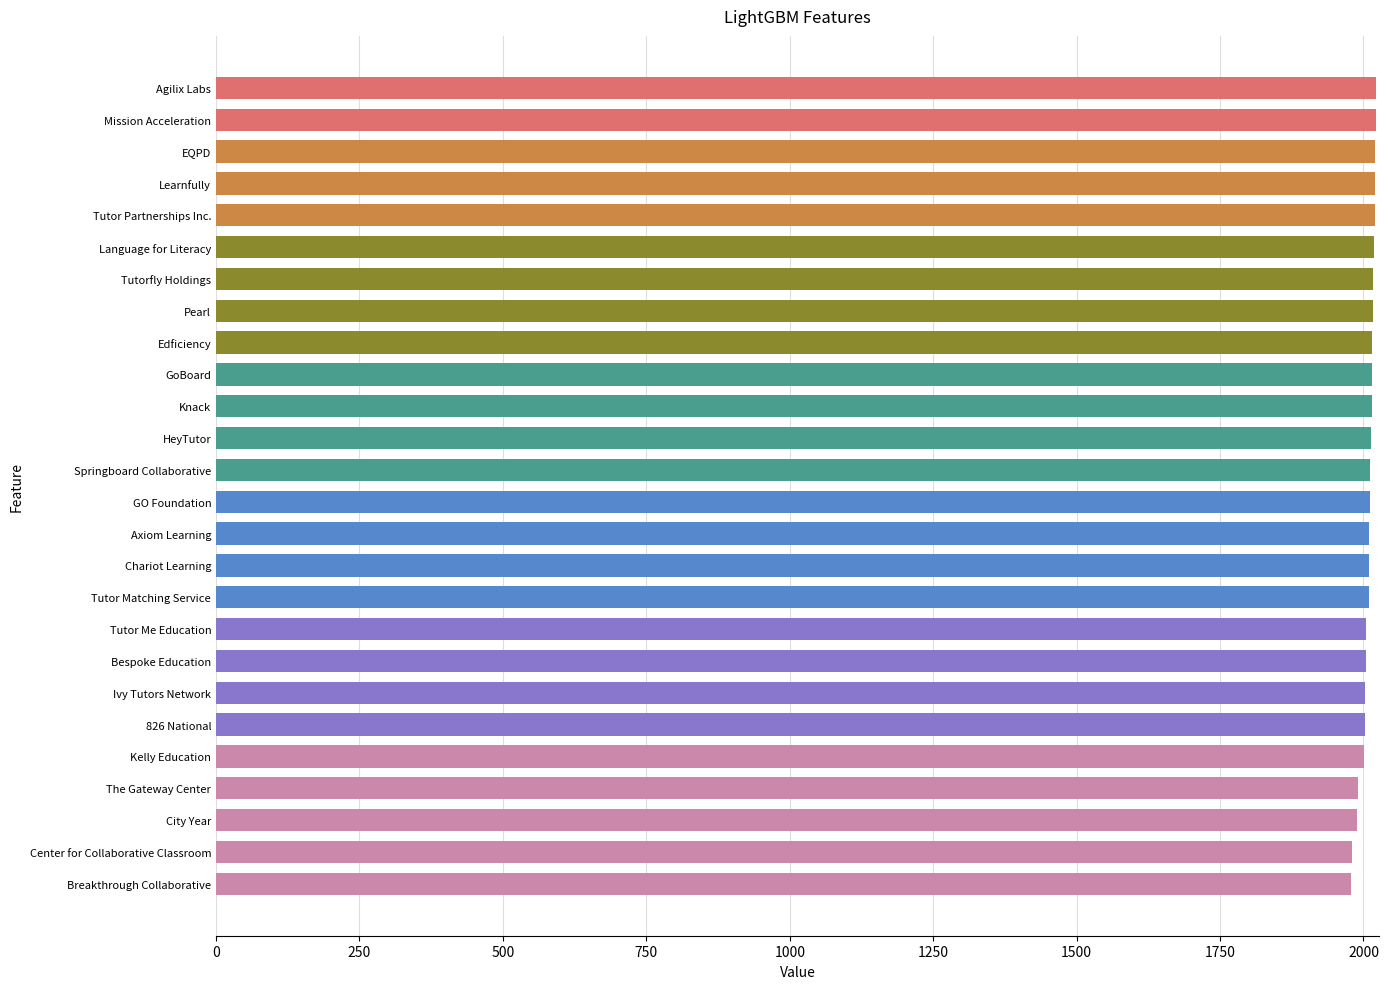

Read the value at Breakthrough Collaborative, to the nearest 10.

1980